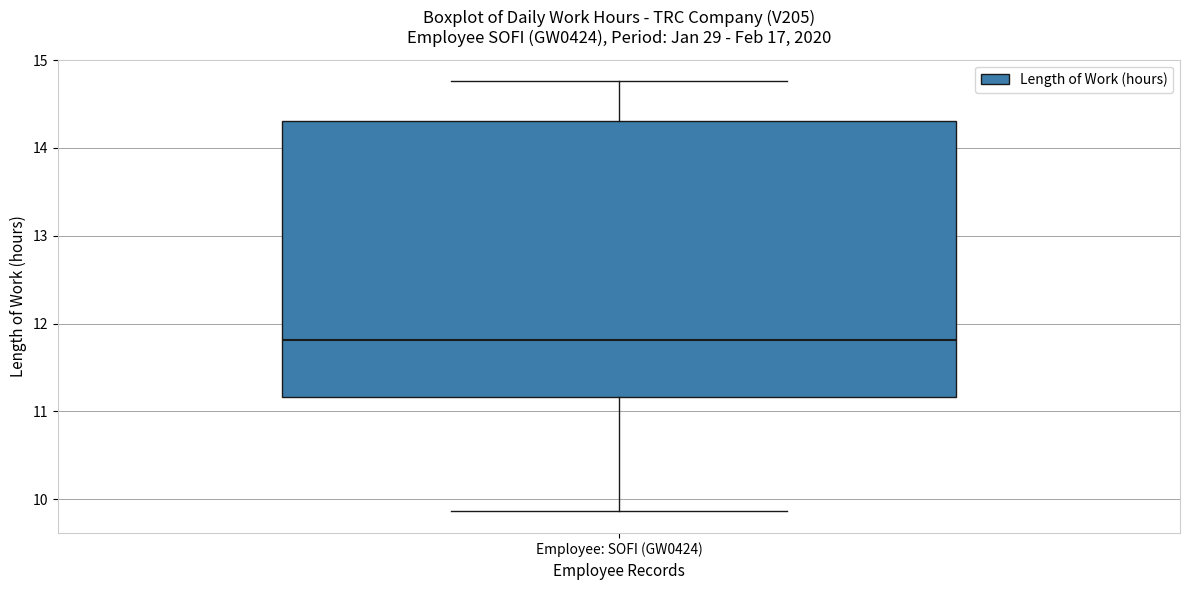

Where is the lower edge of the box for Employee: SOFI (GW0424) on the y-axis? The values are not printed on the chart, so give them approximately, as read against the axis.

11.2